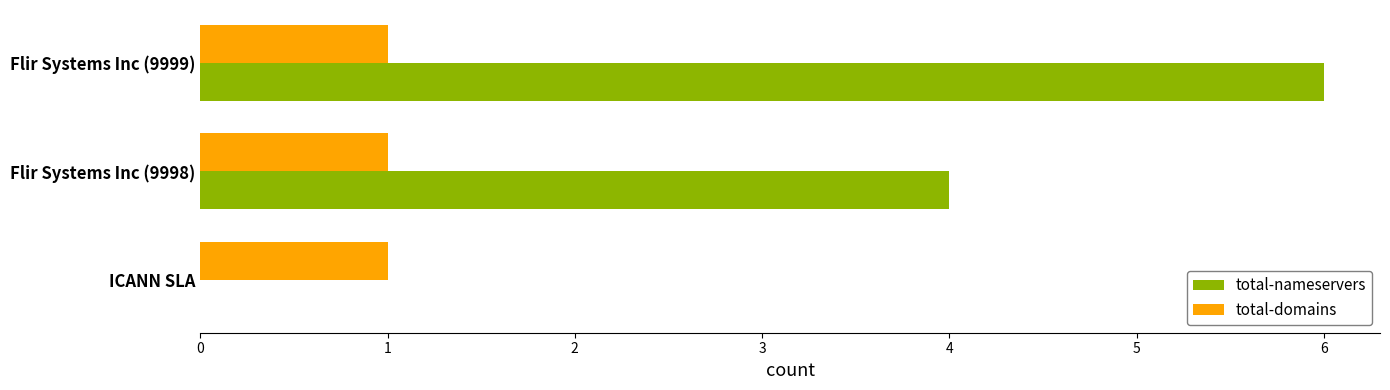

What is the greatest value displayed?

6